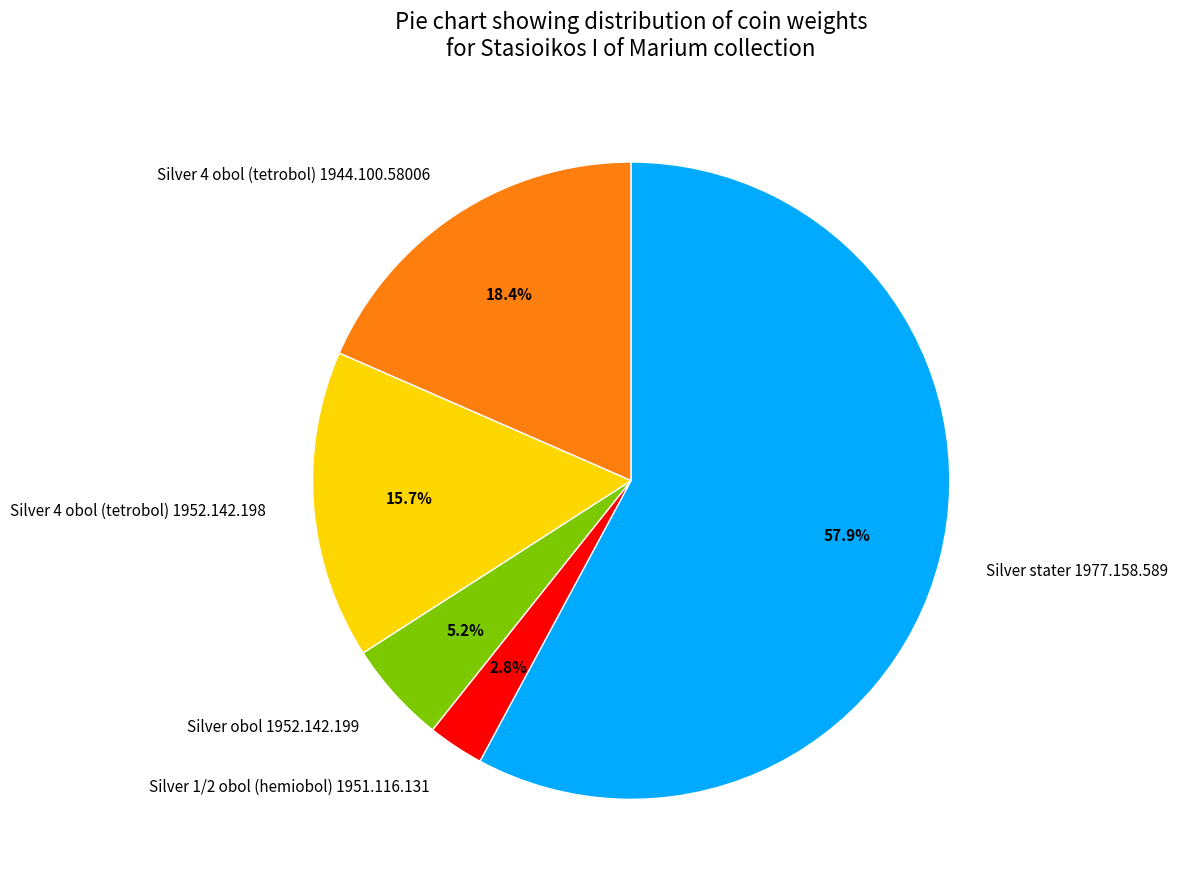

To the nearest percent, what percentage of the pie is Silver 4 obol (tetrobol) 1944.100.58006?

18%